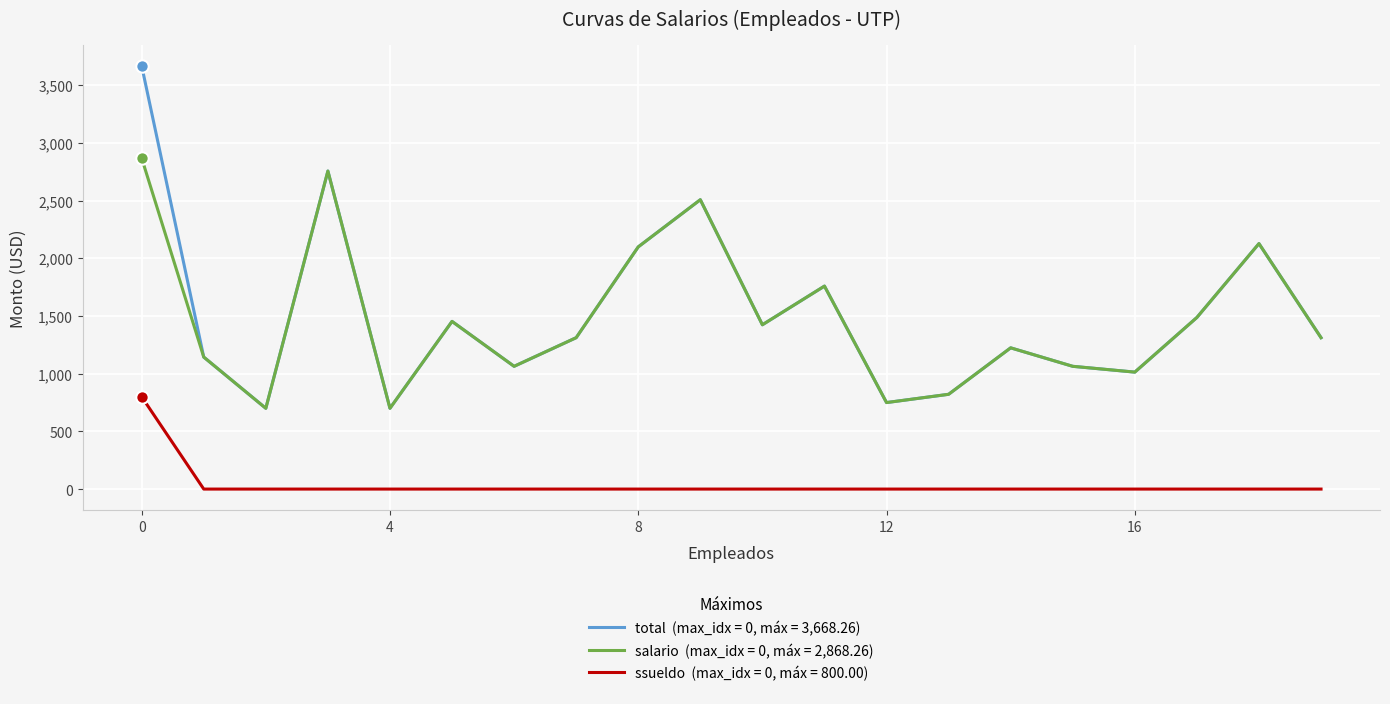

What is the maximum value shown in the chart?

3668.3